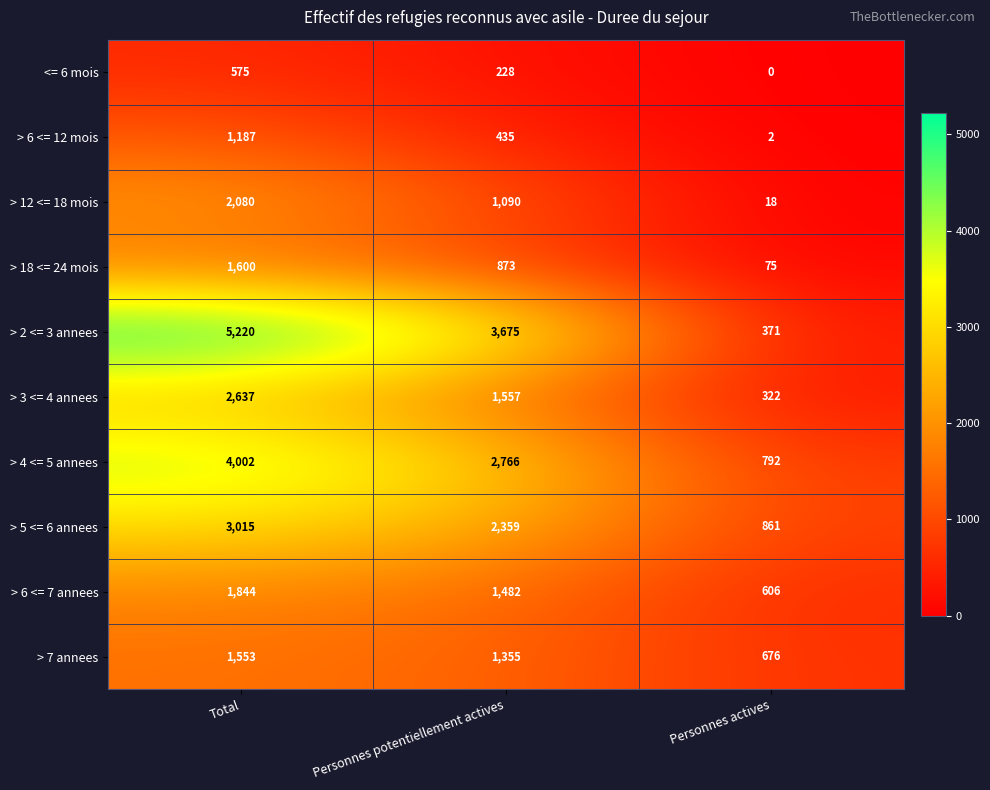

The value of <= 6 mois at Personnes potentiellement actives is 376. True or false?

False